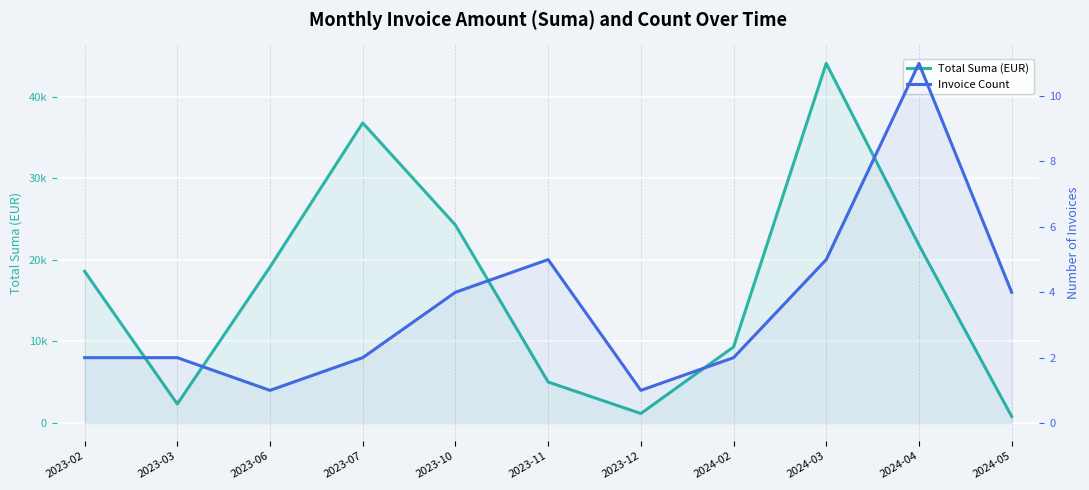

Which label corresponds to the largest value in the chart?

2024-03